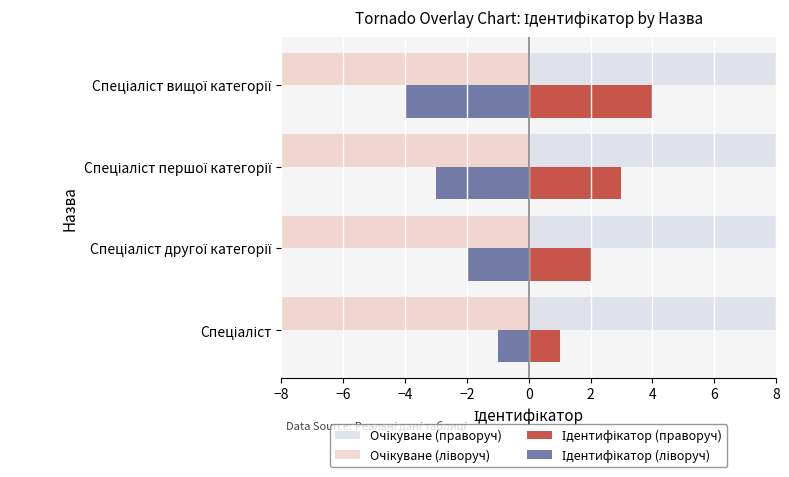

What are all the series names shown in the legend?

Очікуване (праворуч), Очікуване (ліворуч), Ідентифікатор (праворуч), Ідентифікатор (ліворуч)